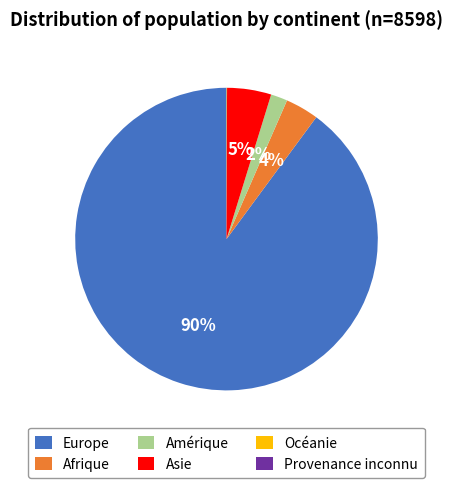

What is the largest slice in the pie chart?

Europe